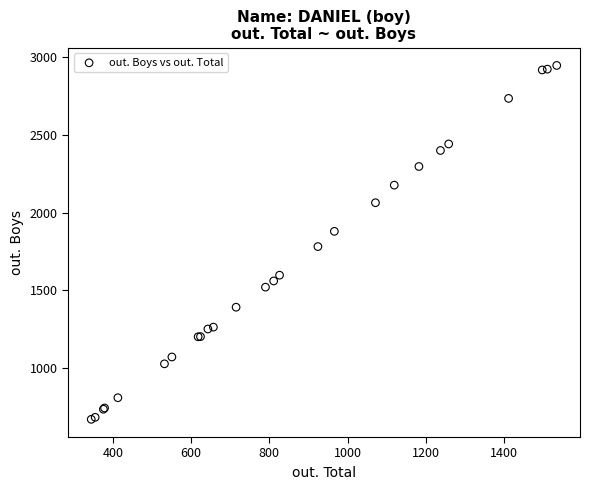

What Y value in the scatter plot is closest to 1809?

1782